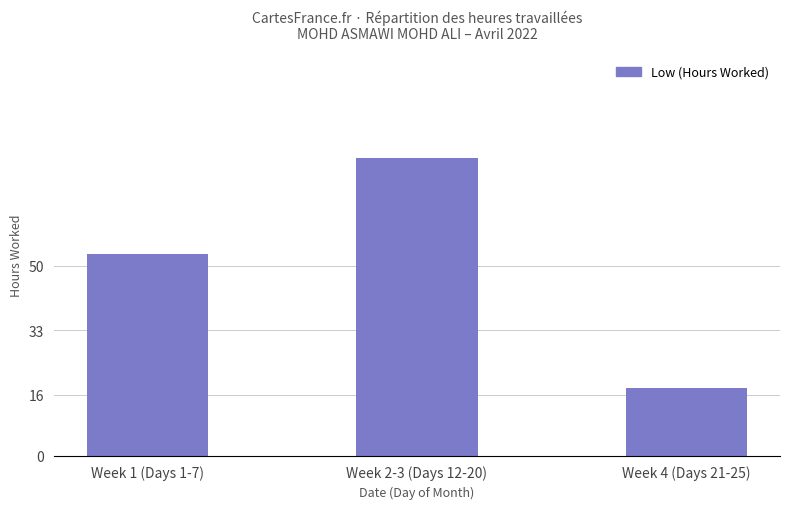

Which has a higher value, Week 1 (Days 1-7) or Week 2-3 (Days 12-20)?

Week 2-3 (Days 12-20)